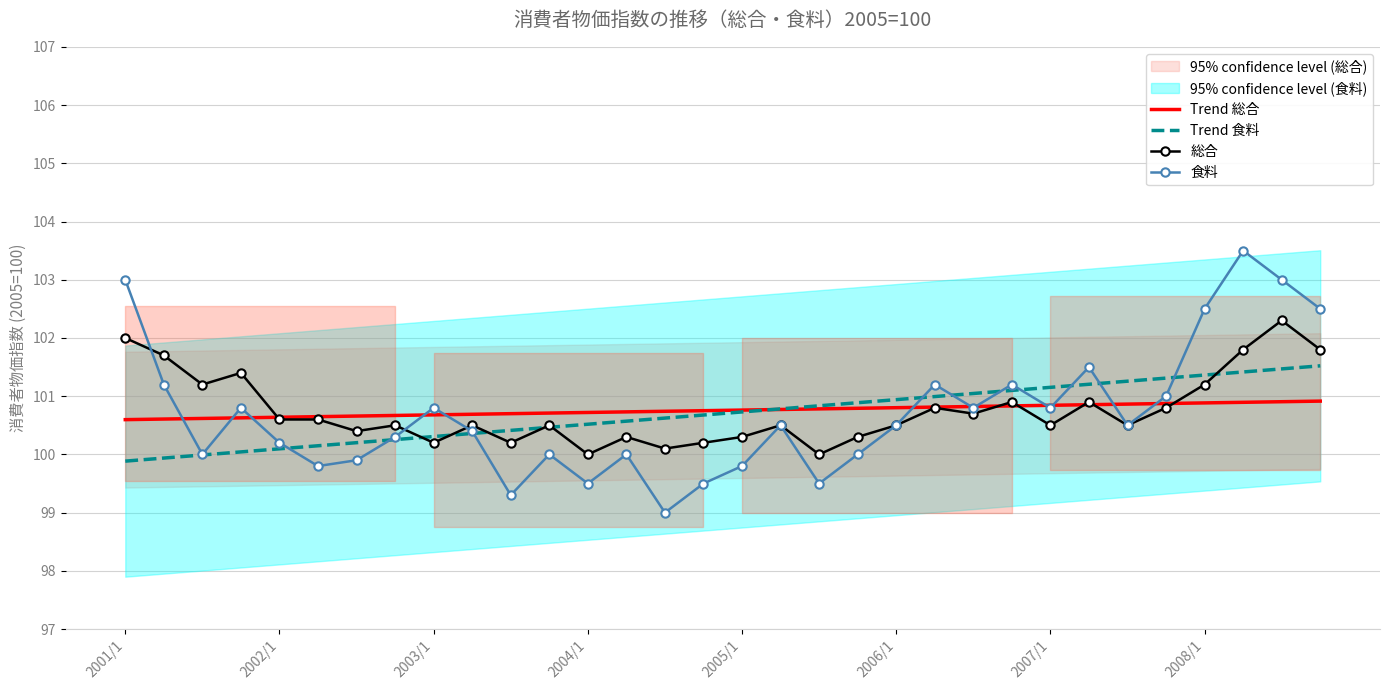

Reading left to right, what are all the values shown in this chart?

Trend 総合: 100.6	100.6	100.6	100.6	100.6	100.6	100.7	100.7	100.7	100.7	100.7	100.7	100.7	100.7	100.7	100.8	100.8	100.8	100.8	100.8	100.8	100.8	100.8	100.8	100.8	100.9	100.9	100.9	100.9	100.9	100.9	100.9
Trend 食料: 99.9	99.9	100.0	100.0	100.1	100.1	100.2	100.3	100.3	100.4	100.4	100.5	100.5	100.6	100.6	100.7	100.7	100.8	100.8	100.9	100.9	101.0	101.0	101.1	101.2	101.2	101.3	101.3	101.4	101.4	101.5	101.5
総合: 102.0	101.7	101.2	101.4	100.6	100.6	100.4	100.5	100.2	100.5	100.2	100.5	100.0	100.3	100.1	100.2	100.3	100.5	100.0	100.3	100.5	100.8	100.7	100.9	100.5	100.9	100.5	100.8	101.2	101.8	102.3	101.8
食料: 103.0	101.2	100.0	100.8	100.2	99.8	99.9	100.3	100.8	100.4	99.3	100.0	99.5	100.0	99.0	99.5	99.8	100.5	99.5	100.0	100.5	101.2	100.8	101.2	100.8	101.5	100.5	101.0	102.5	103.5	103.0	102.5